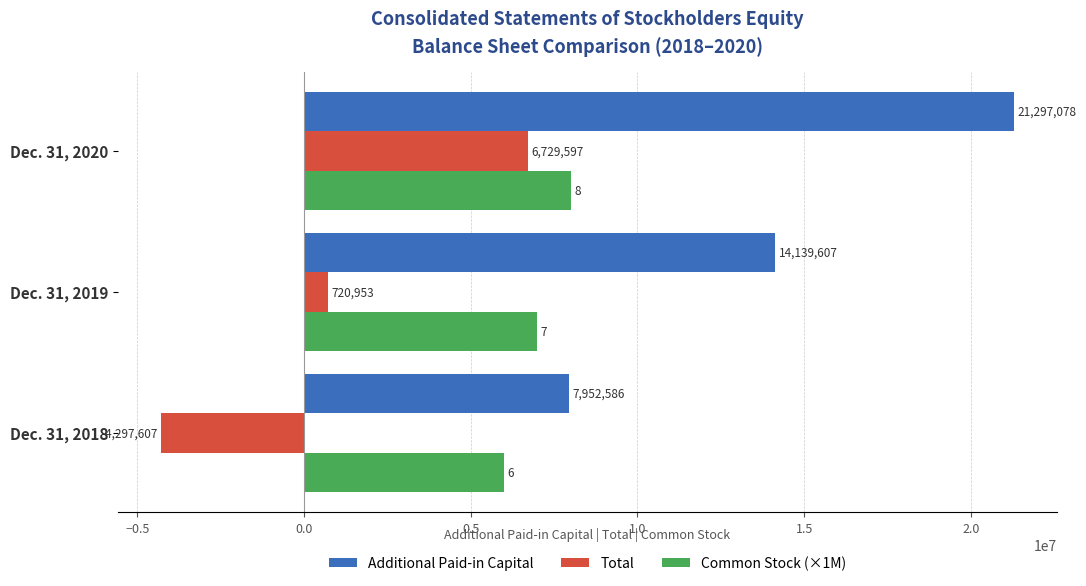

Rank the series by their average value, from highest to lowest.

Additional Paid-in Capital, Common Stock (×1M), Total